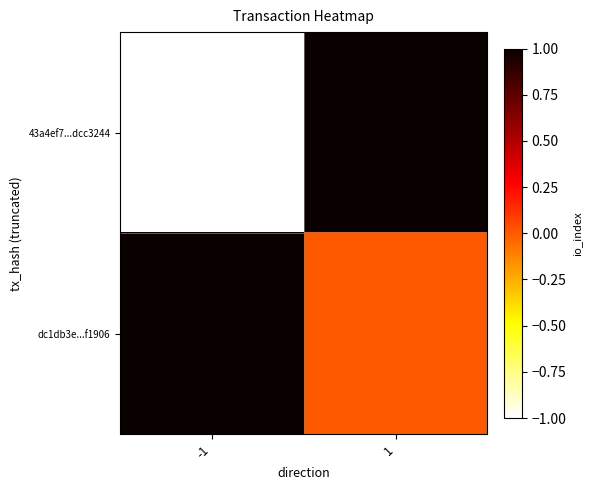

Between -1 and 1, which series saw the biggest shift?

43a4ef7...dcc3244